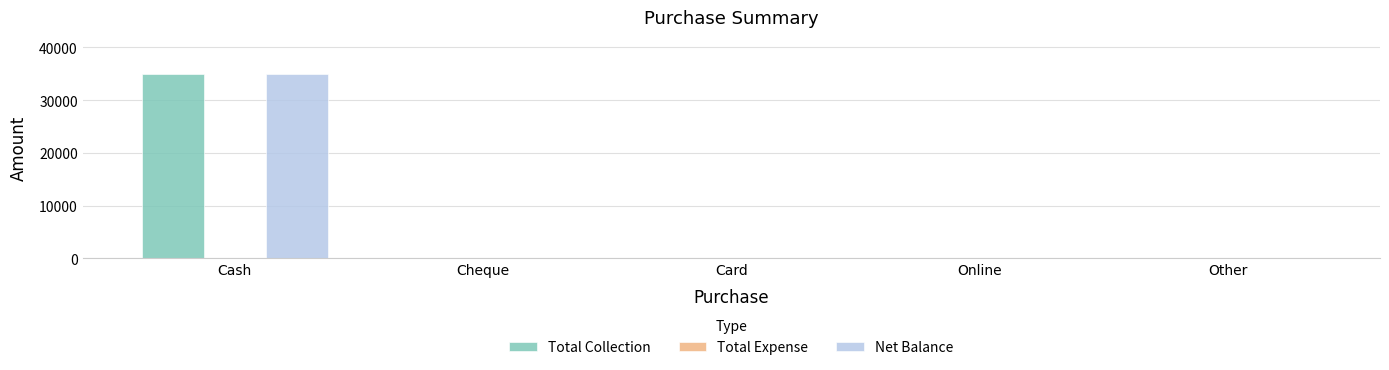

Is it true that Net Balance equals 35000 at Cash?

True